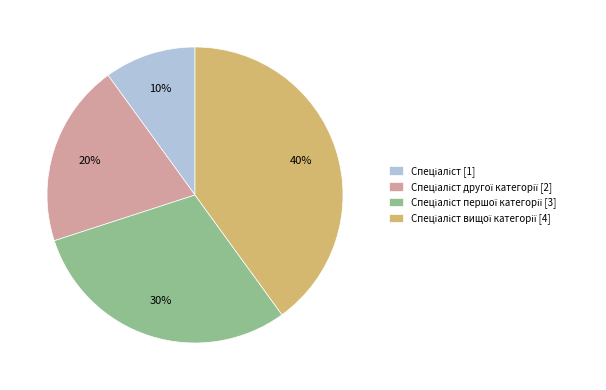

Is there a majority slice in this chart?

No